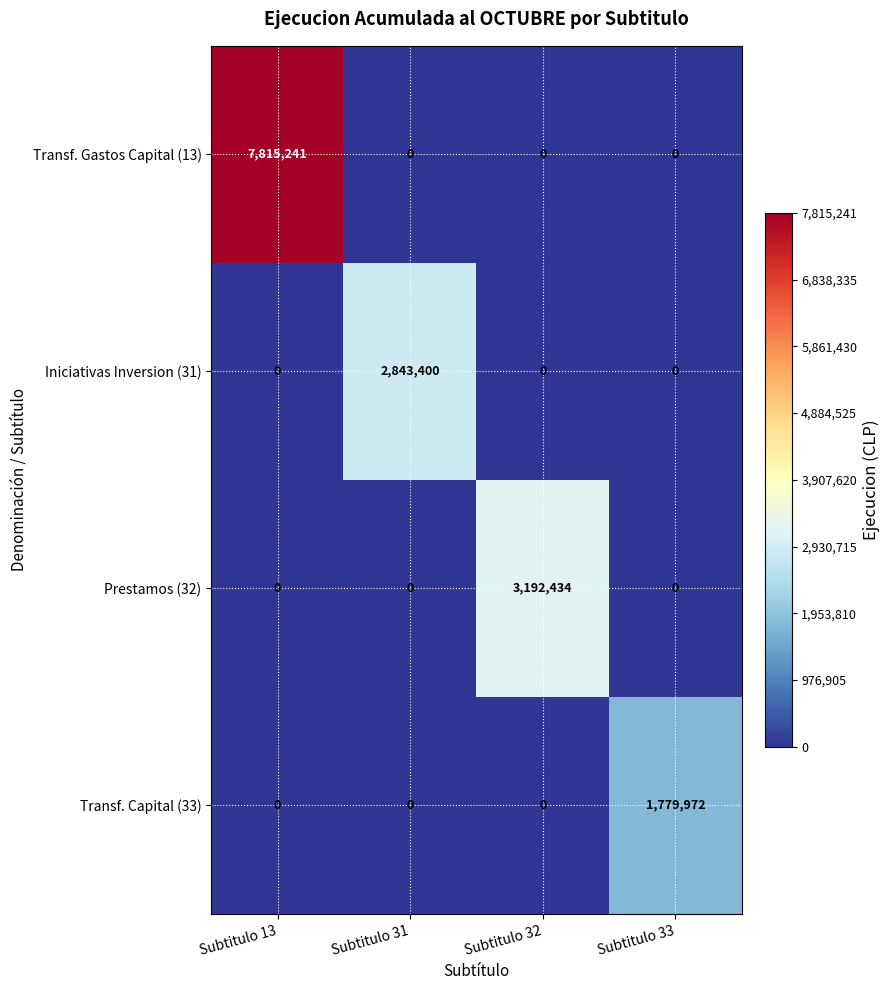

What is the average value of the Transf. Gastos Capital (13) series?

1953810